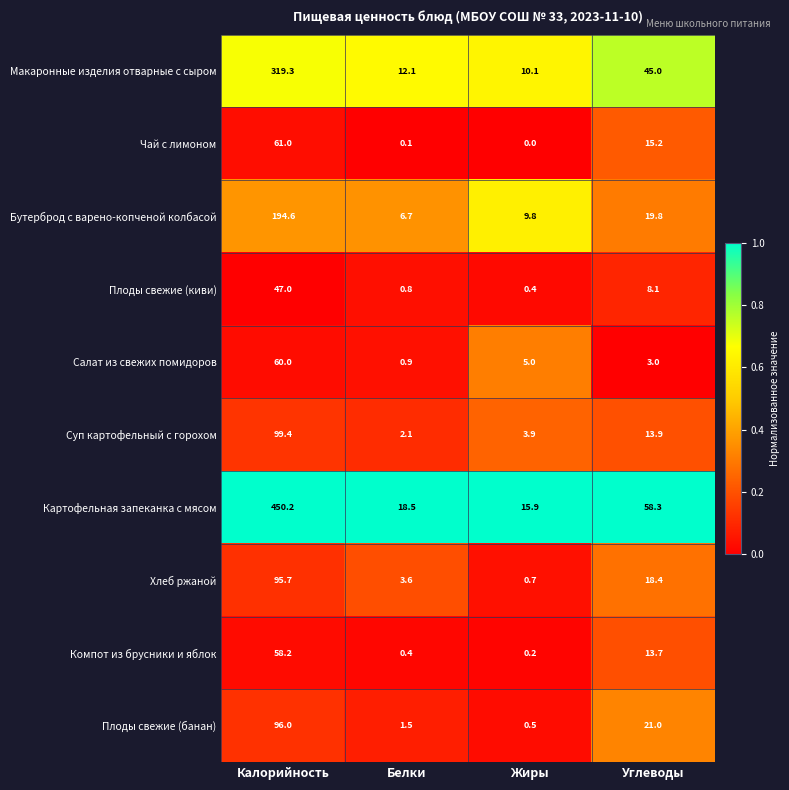

What is the maximum value shown in the chart?

450.2